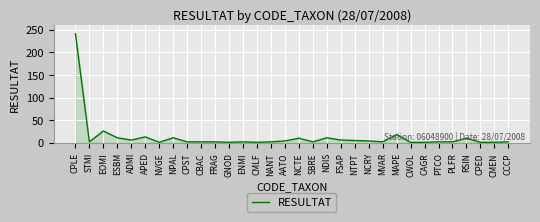

Which category has the highest value across all series?

CPLE